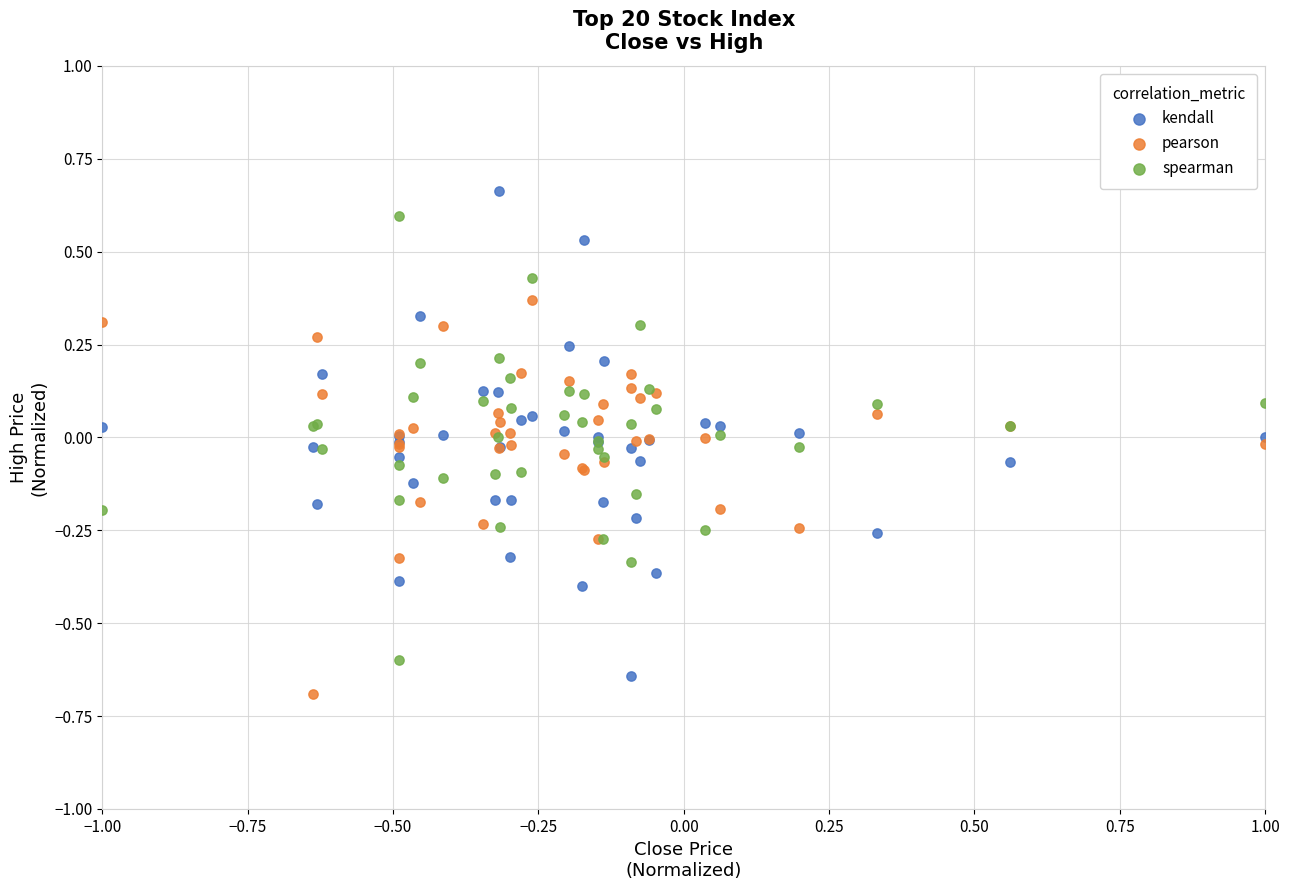

What are all the series names shown in the legend?

kendall, pearson, spearman